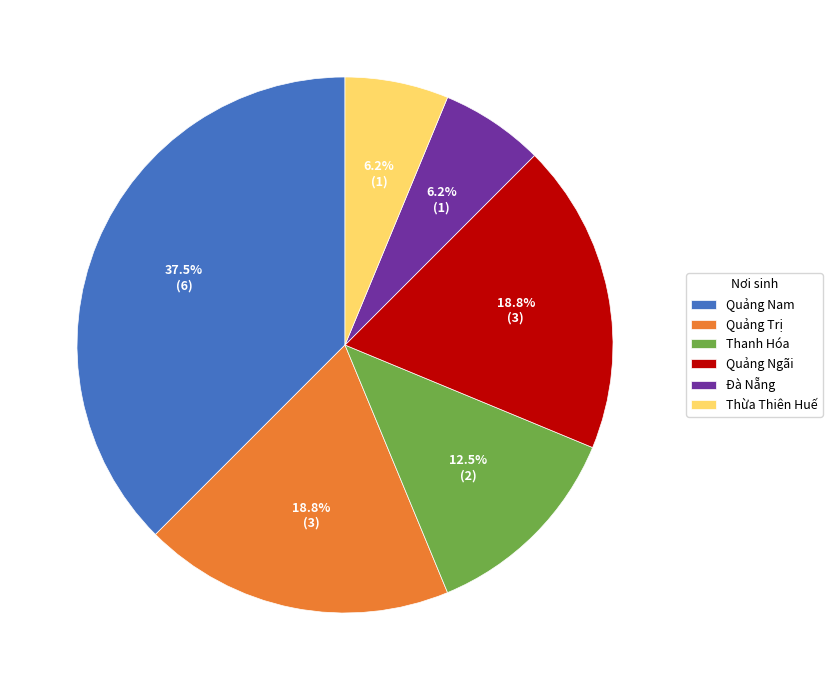

What percentage is the Quảng Ngãi slice, to the nearest percent?

19%